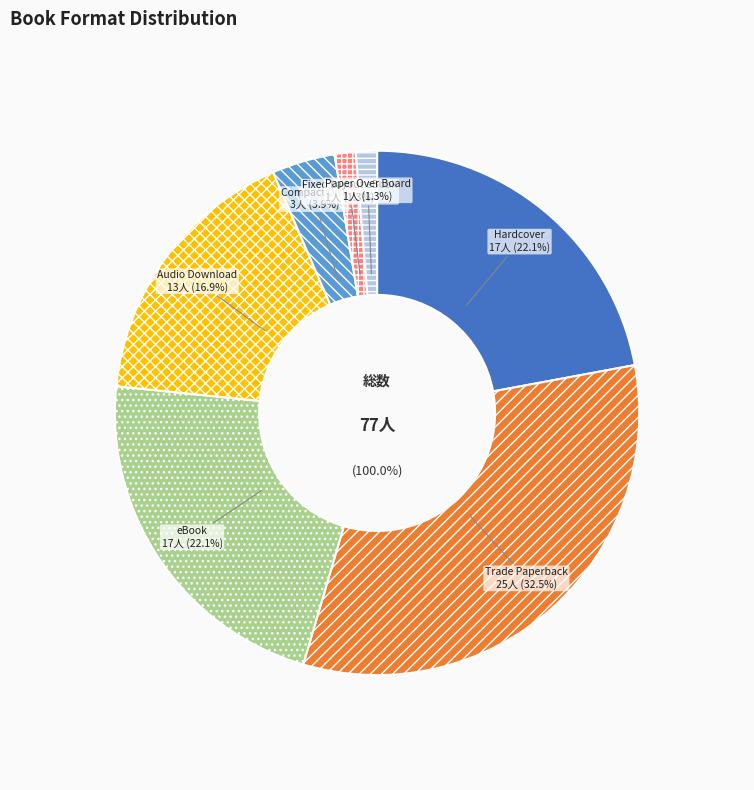

Does Compact Disk represent more than half of the total?

No